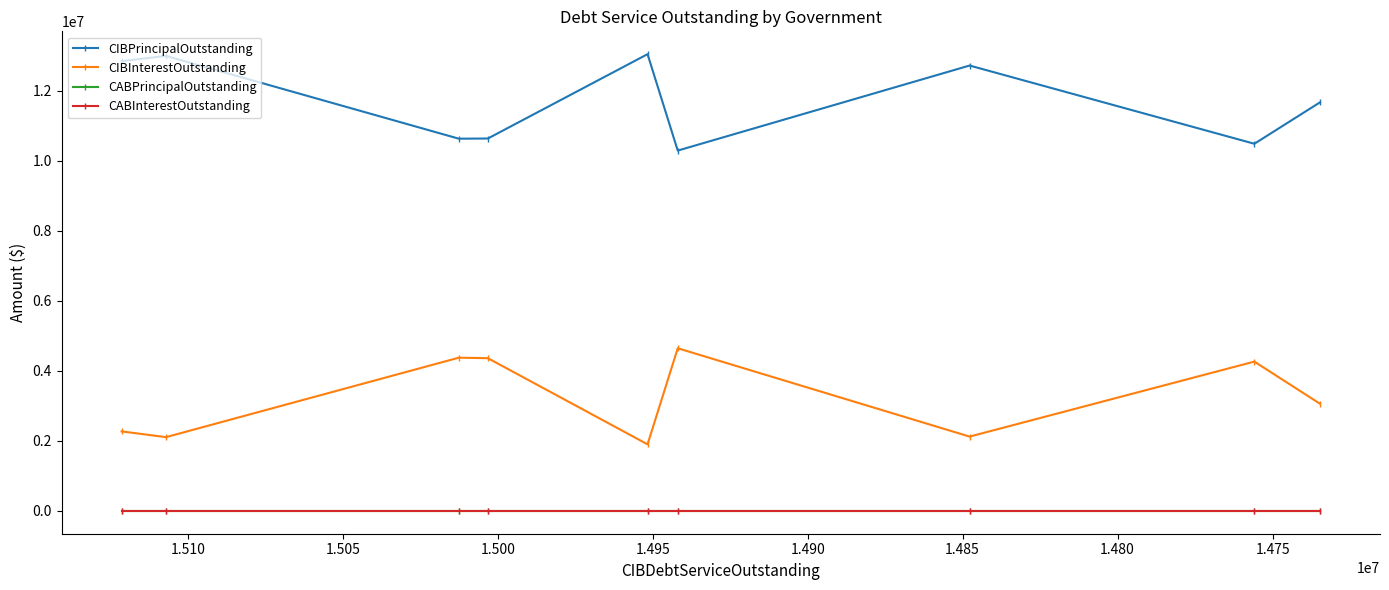

What are all the series names shown in the legend?

CIBPrincipalOutstanding, CIBInterestOutstanding, CABPrincipalOutstanding, CABInterestOutstanding